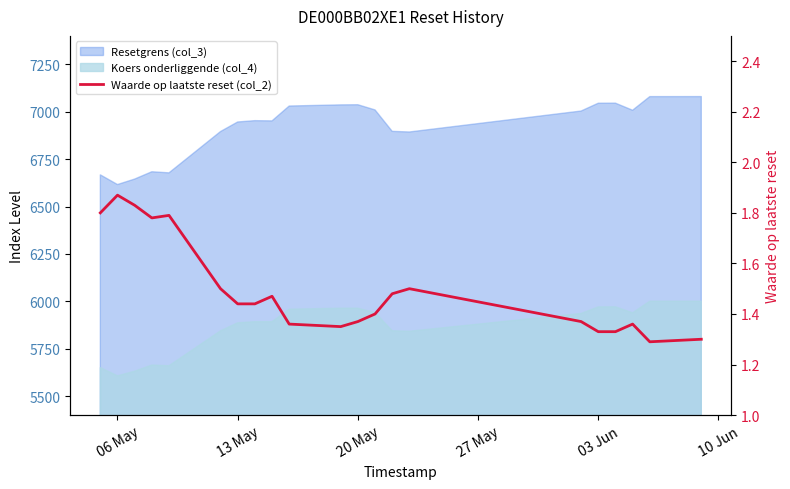

Count the values in the range 1 to 2.

21